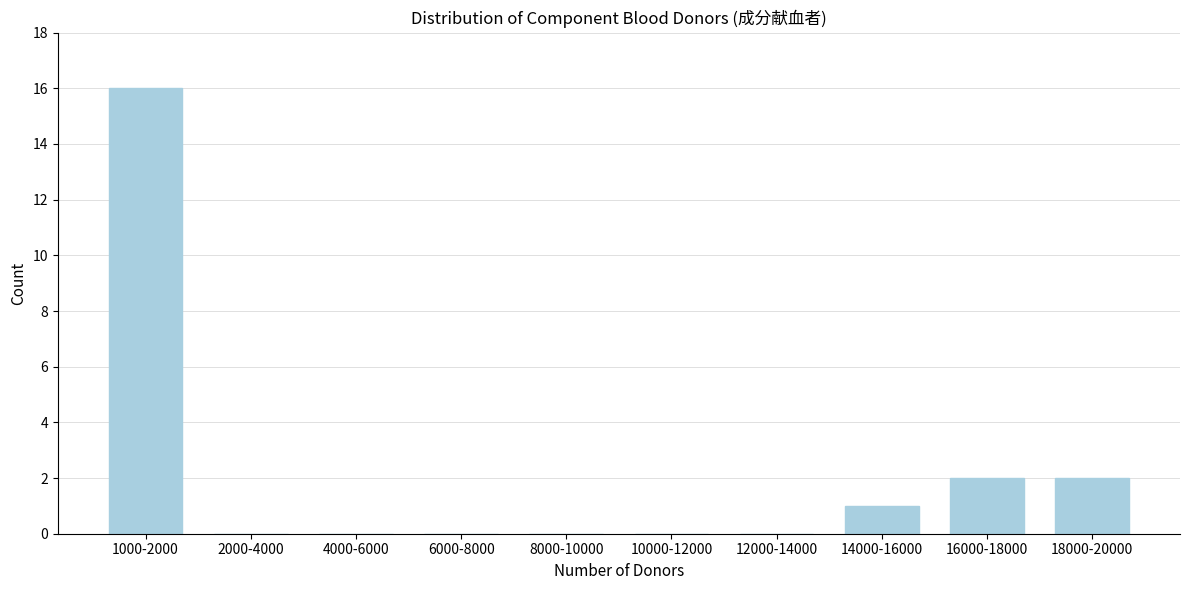

Reading left to right, list all the values displayed in this chart.

1000-2000=16	2000-4000=0	4000-6000=0	6000-8000=0	8000-10000=0	10000-12000=0	12000-14000=0	14000-16000=1	16000-18000=2	18000-20000=2